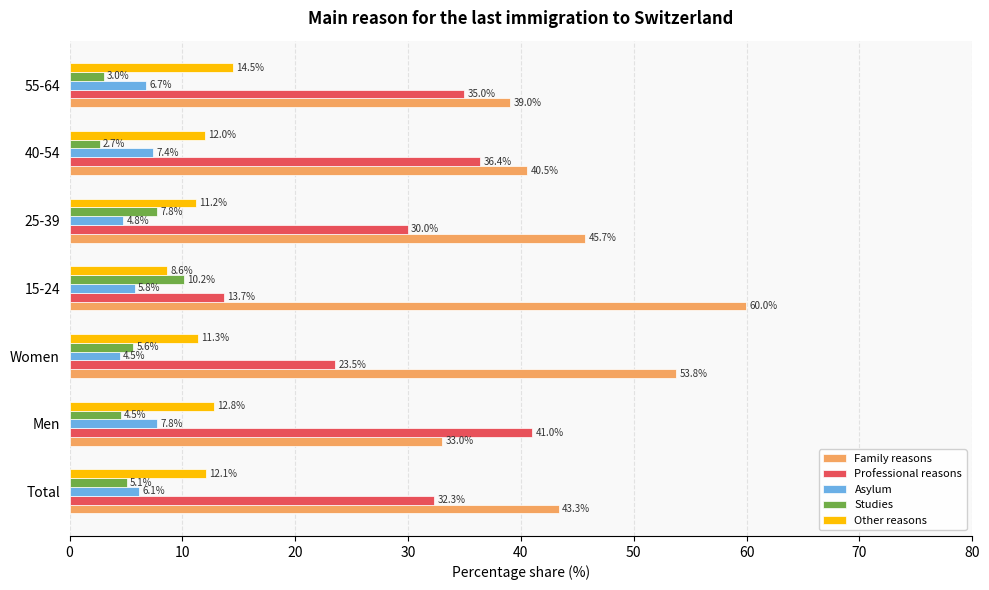

Between 15-24 and 40-54, which series saw the biggest shift?

Professional reasons